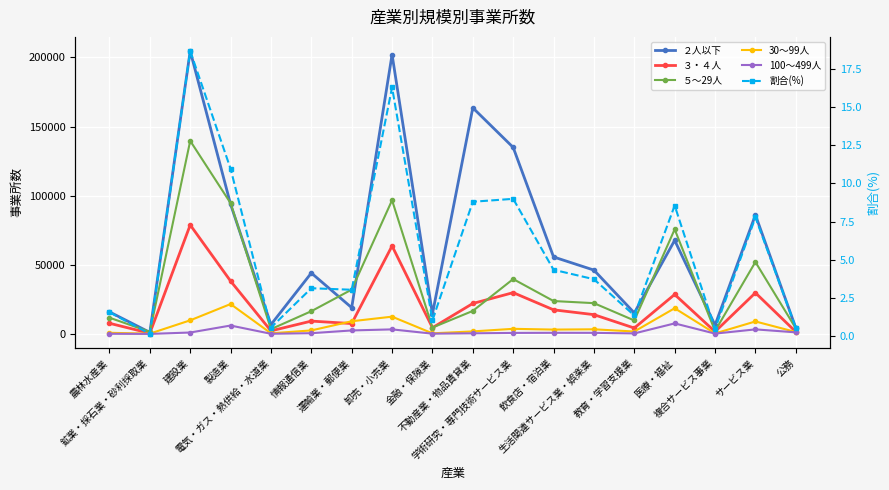

At how many categories does at least one series exceed 41506?

10